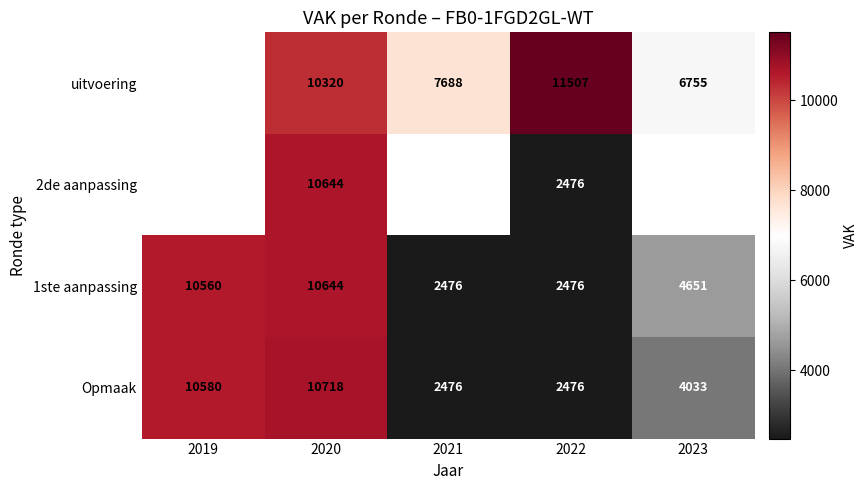

Is it true that 1ste aanpassing equals 10644 at 2020?

True